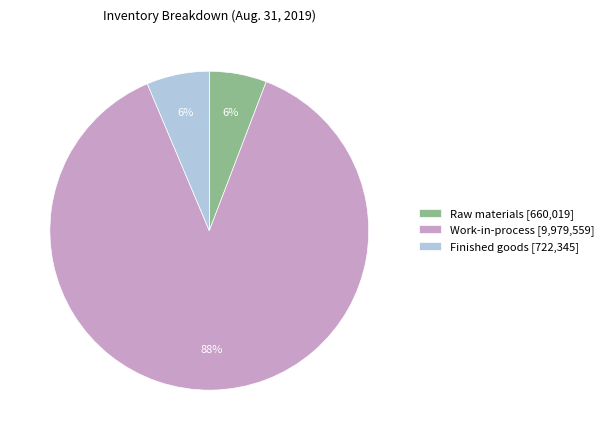

The Work-in-process slice represents 80% of the pie. True or false?

False